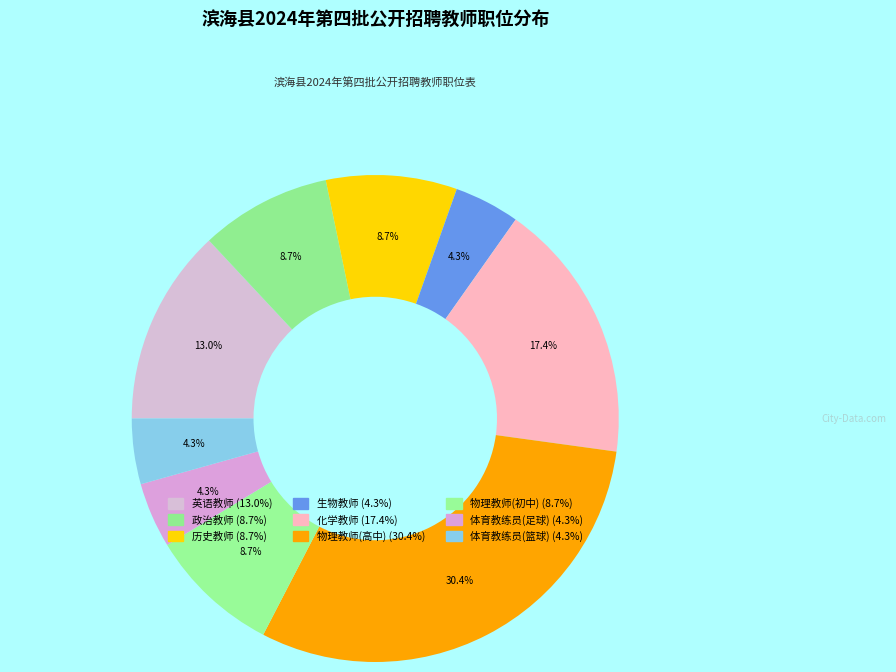

How many segments does this pie chart have?

9